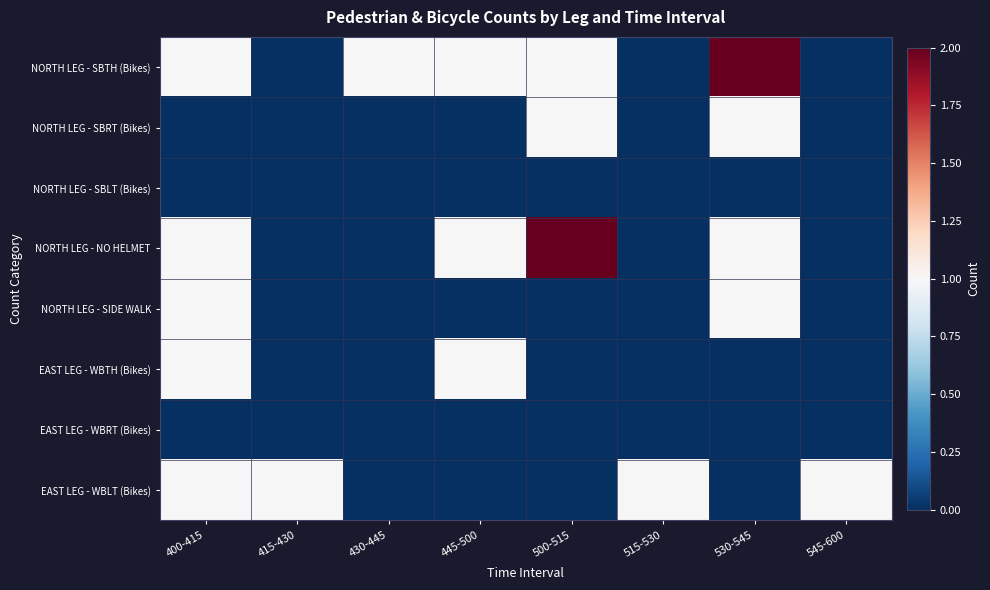

At how many categories does at least one series exceed 0?

8